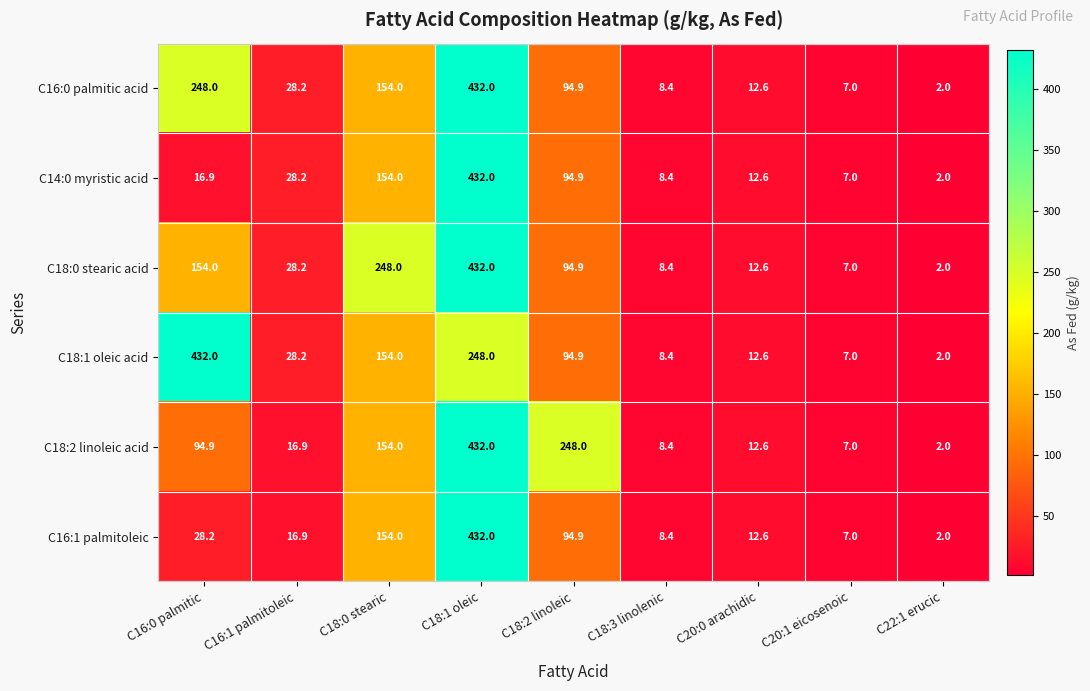

Which series changed the most between C16:0 palmitic and C20:1 eicosenoic?

C18:1 oleic acid